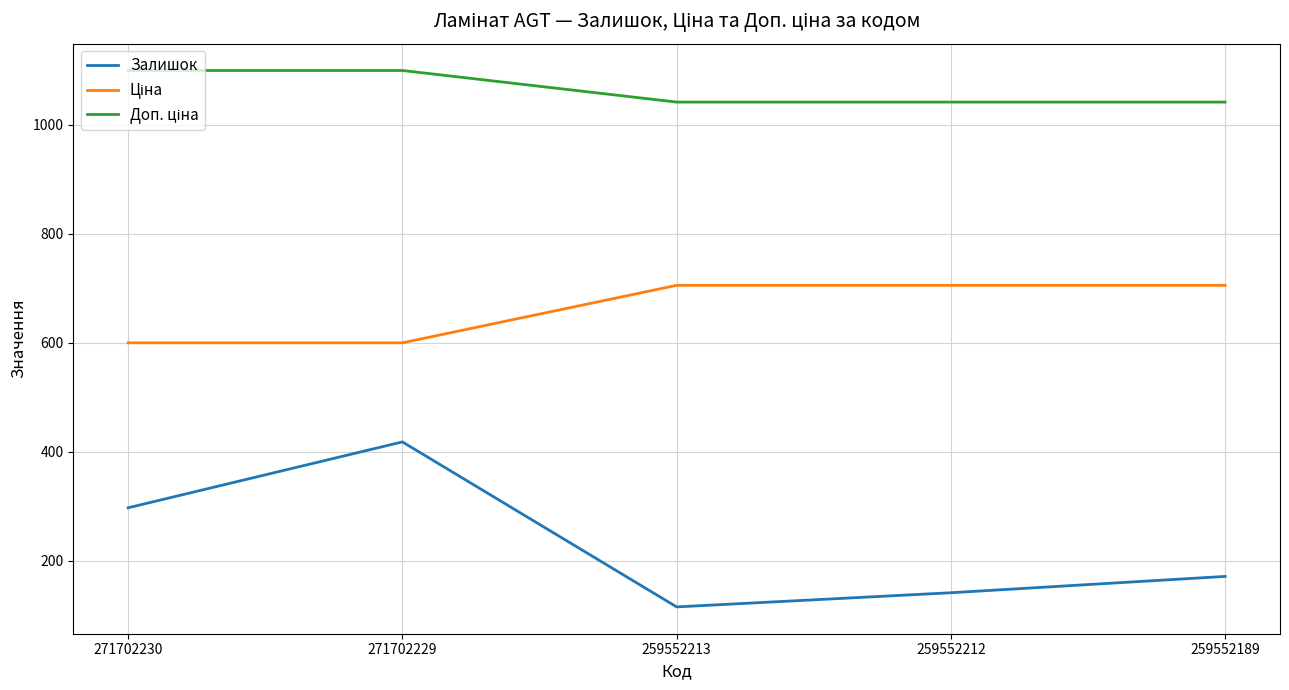

What is the total value across all series at 259552213?

1862.5